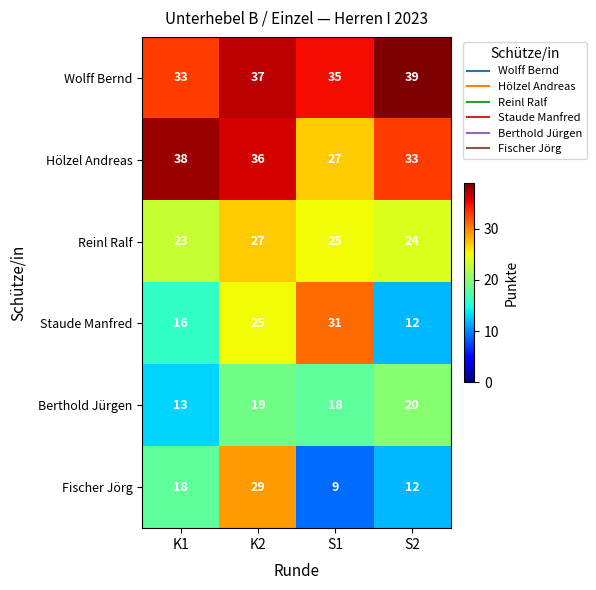

What is the total value across all series at K1?

141